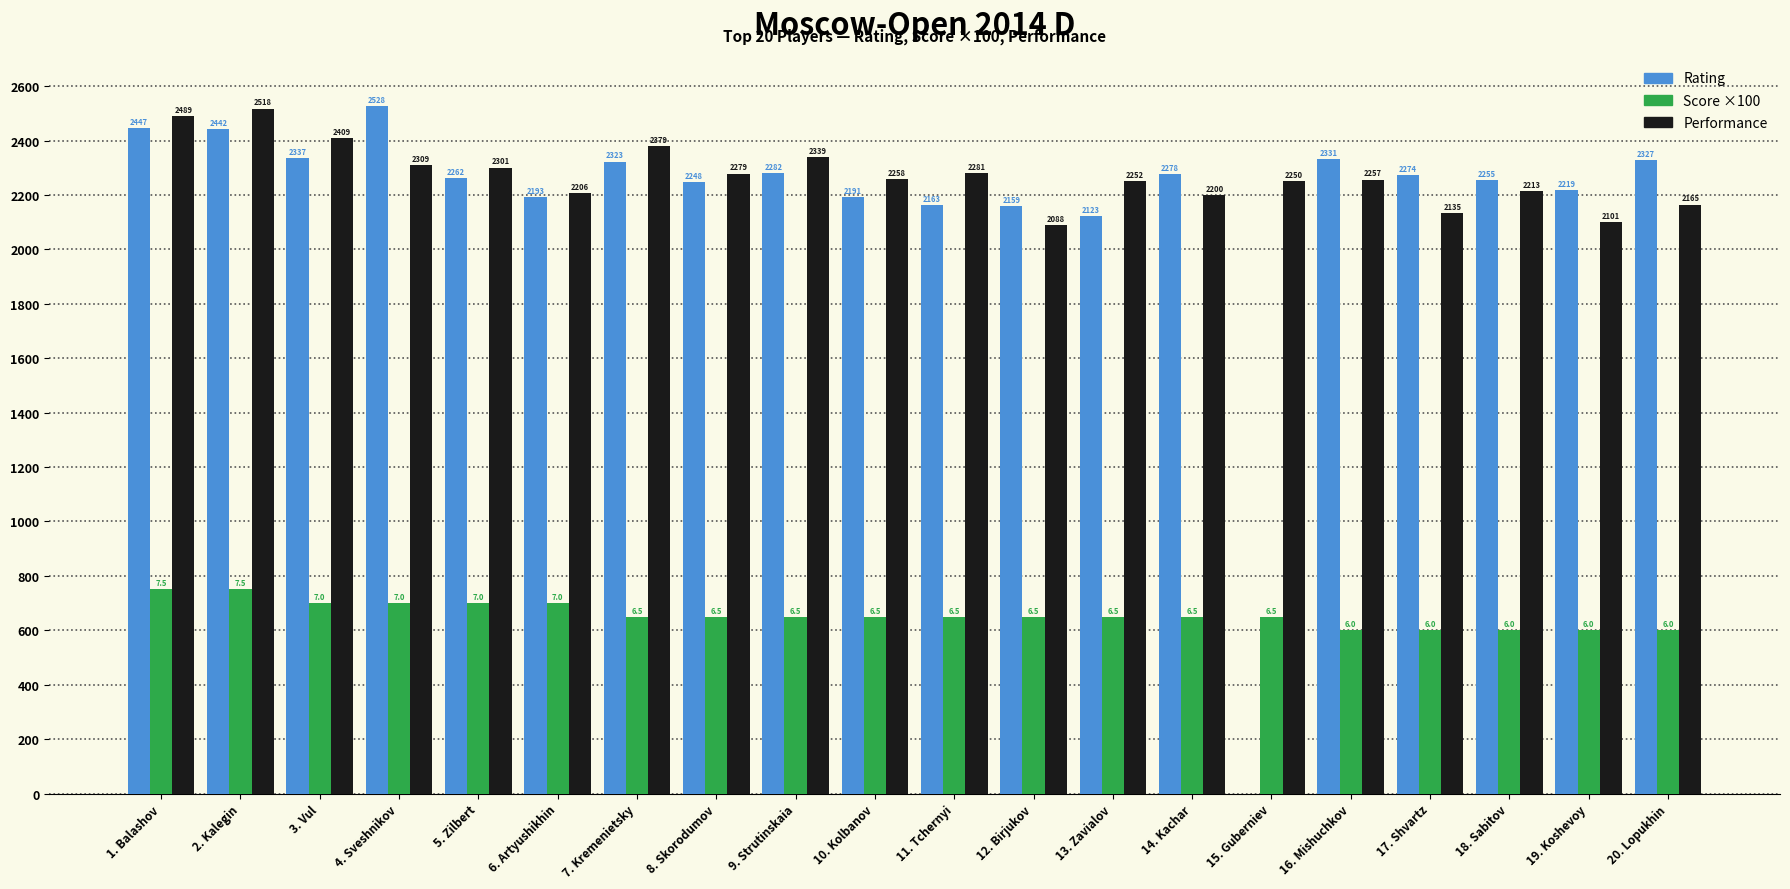

At which label does Rating first exceed 2274?

1. Balashov